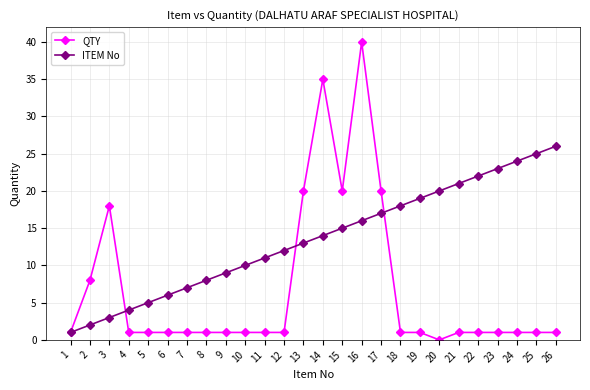

Which series has the largest total across all categories?

ITEM No